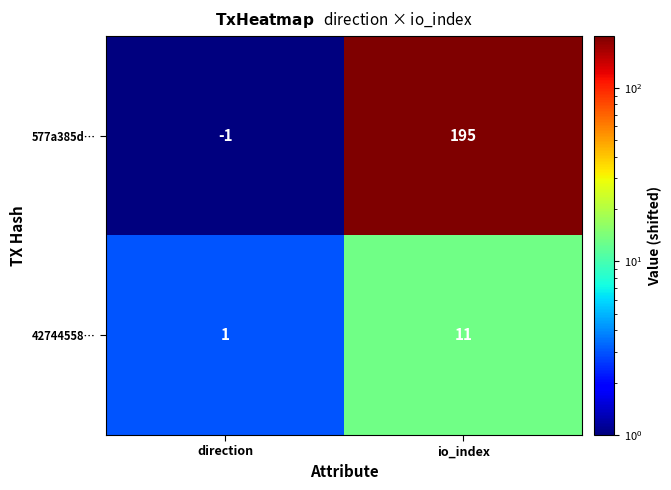

The value of 577a385d… at direction is -2. True or false?

False